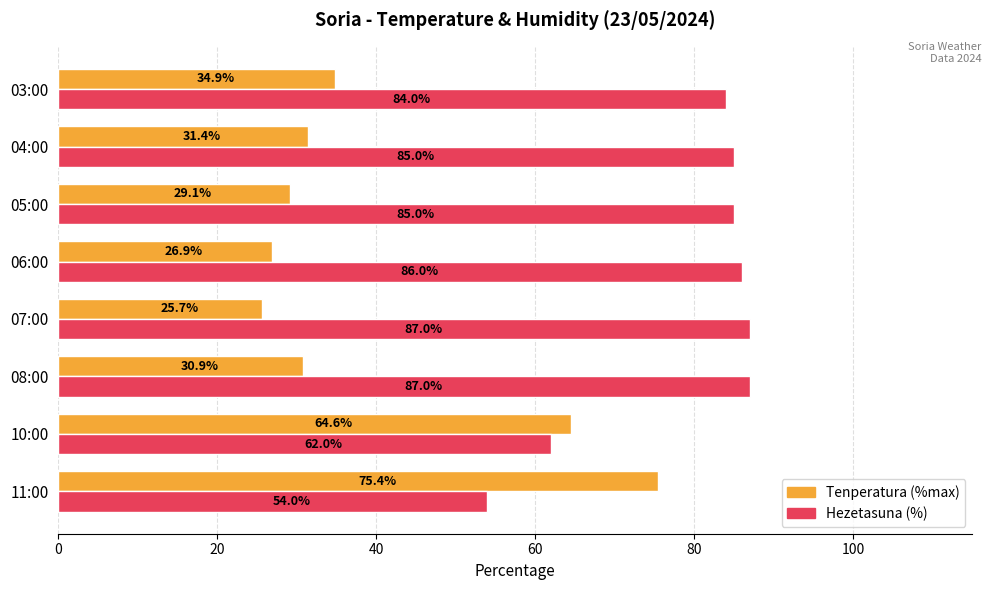

What are all the series names shown in the legend?

Tenperatura (%max), Hezetasuna (%)